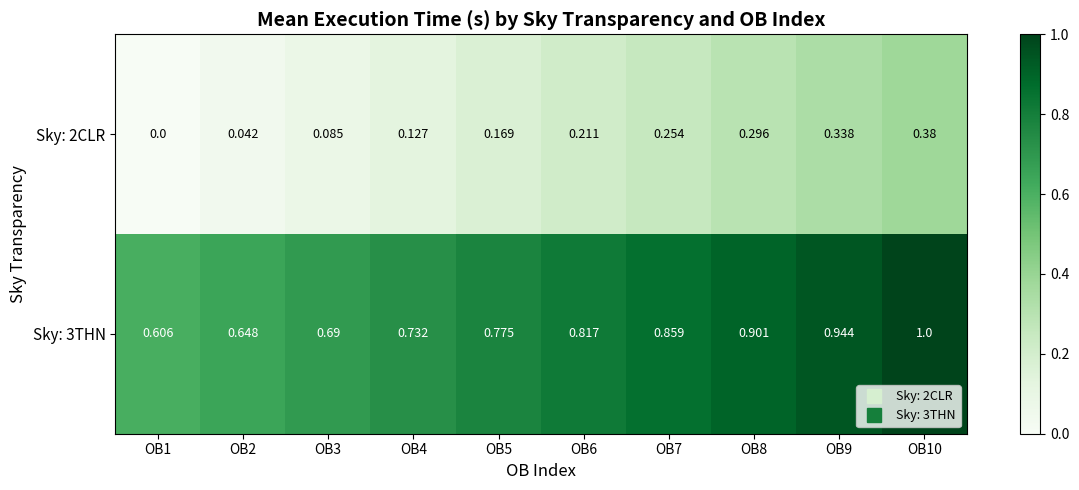

How many values in the Sky: 2CLR series exceed 0?

9